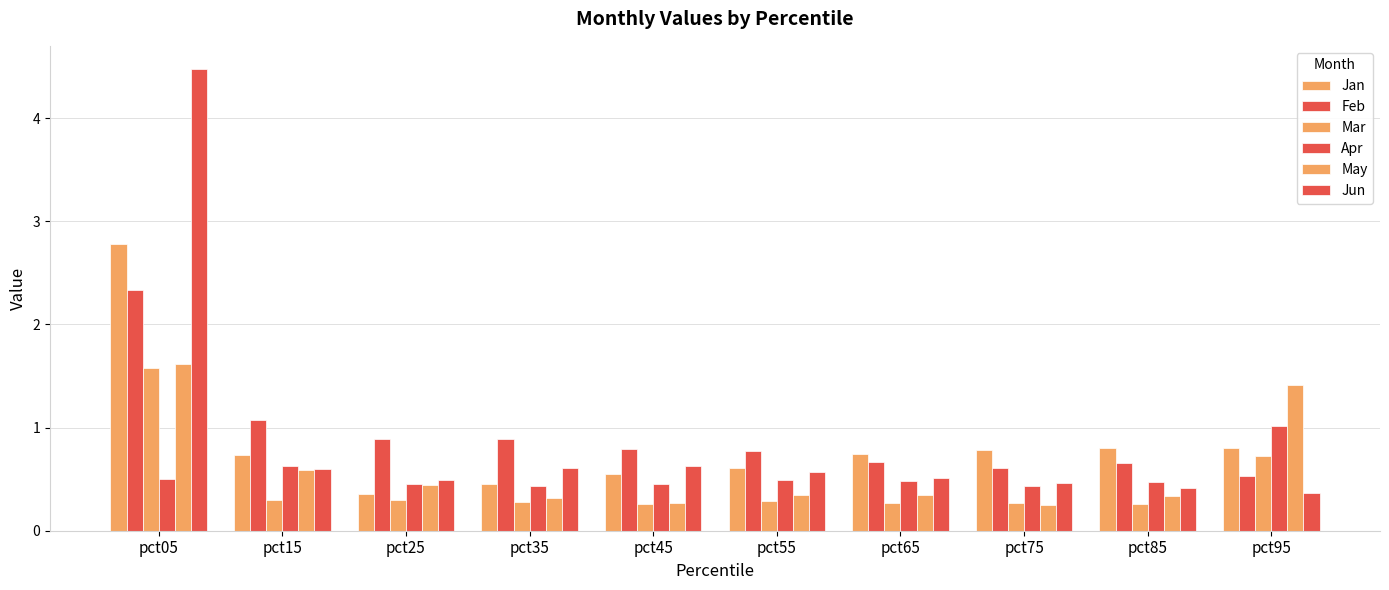

How many bars are there in each group?

6